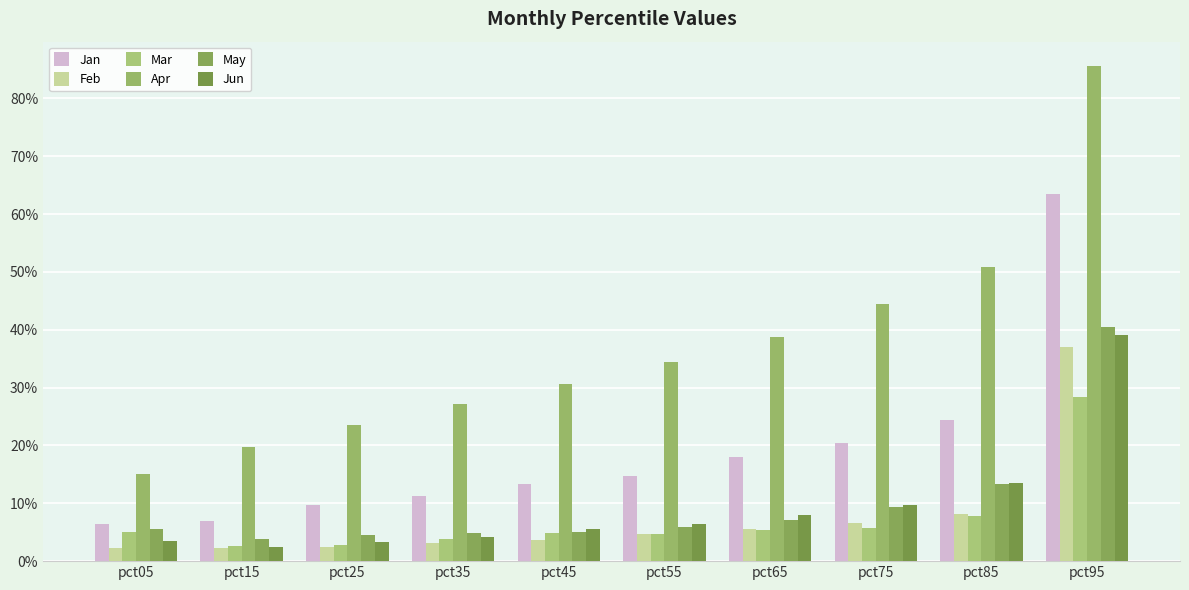

Does the chart contain any negative values?

No